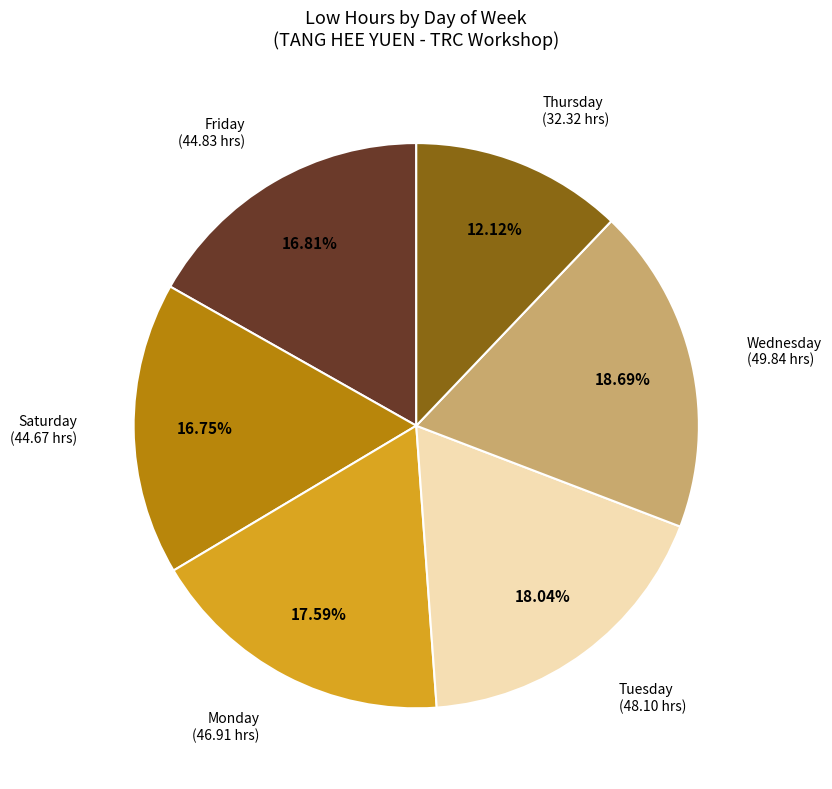

Does any single category account for the majority?

No